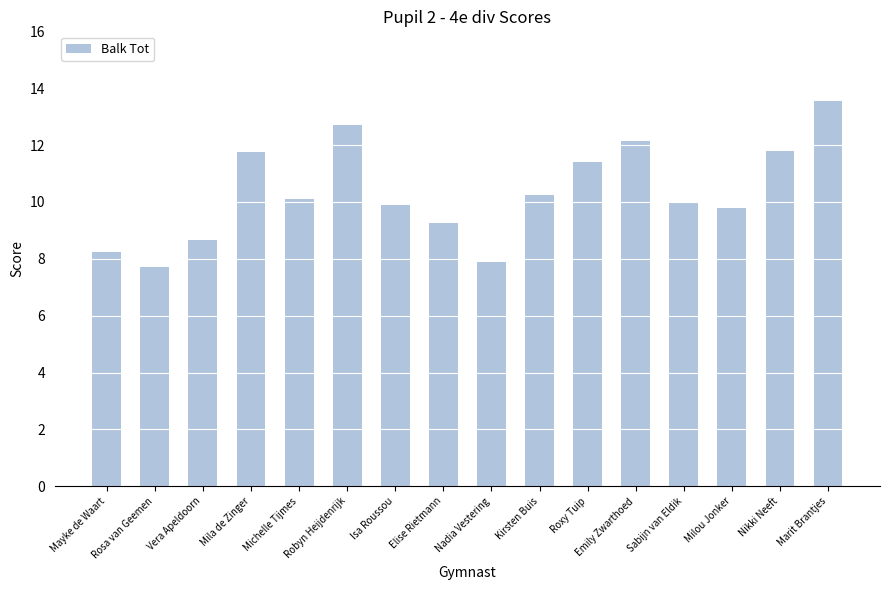

How many bars are there in total?

16